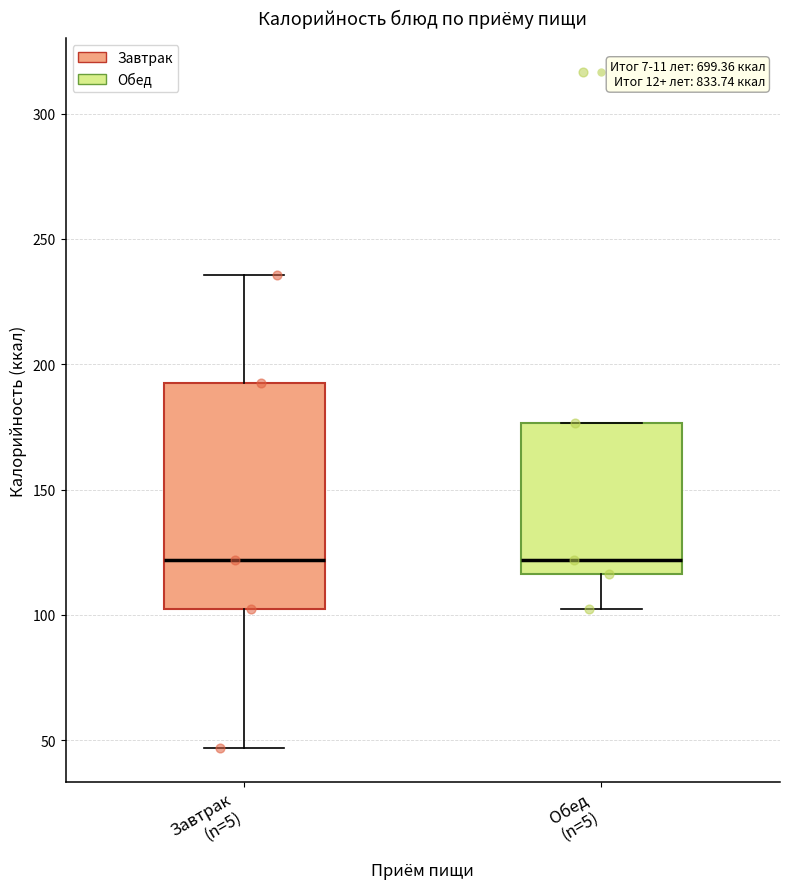

Which box is the tallest, from its lower edge to its upper edge?

Завтрак (n=5)